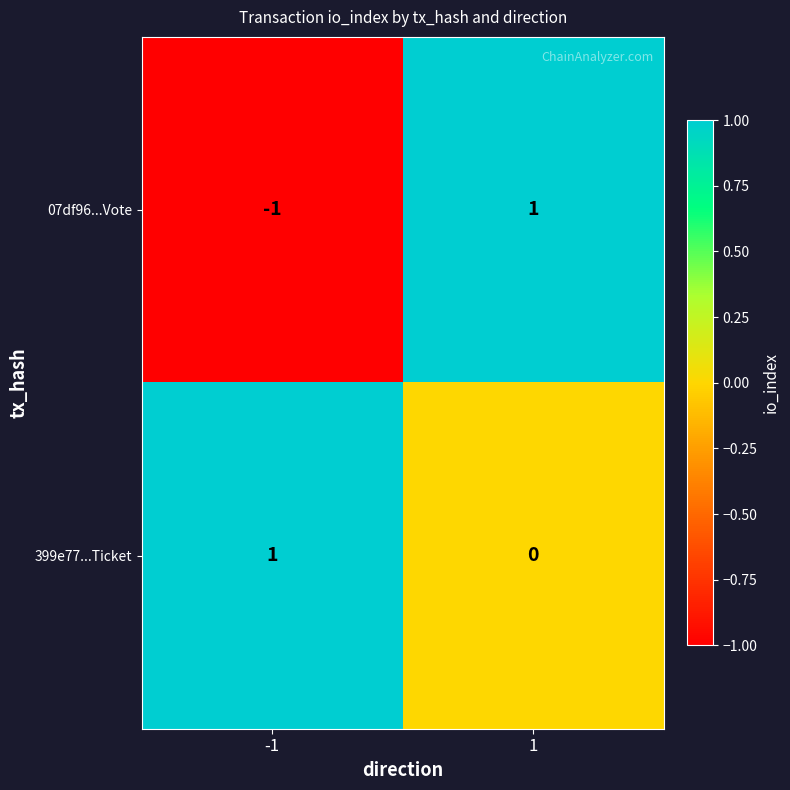

Is the value of 07df96...Vote at 1 greater than the value of 399e77...Ticket at 1?

Yes